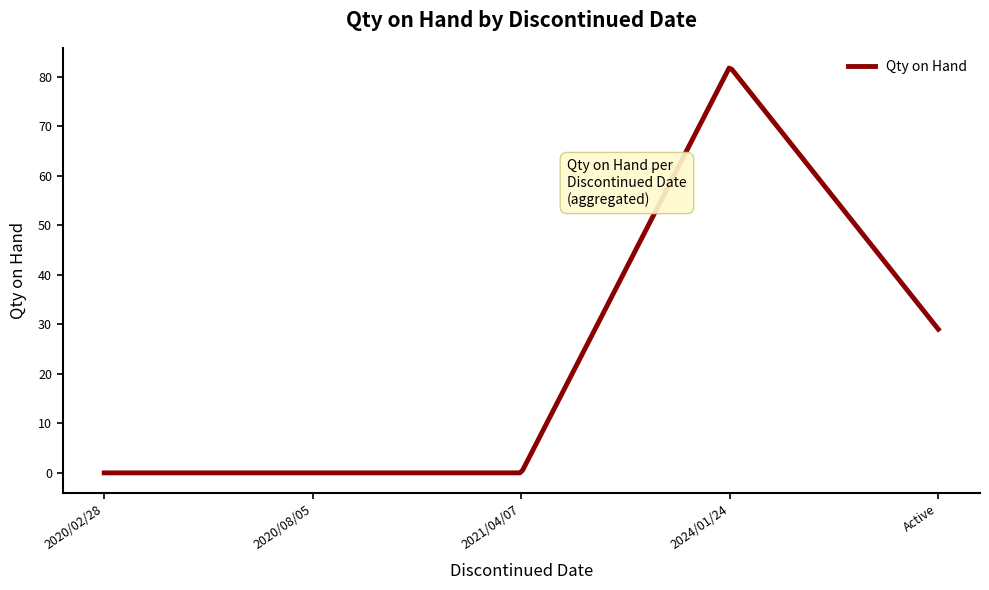

What is the difference between the maximum and minimum values?

81.7